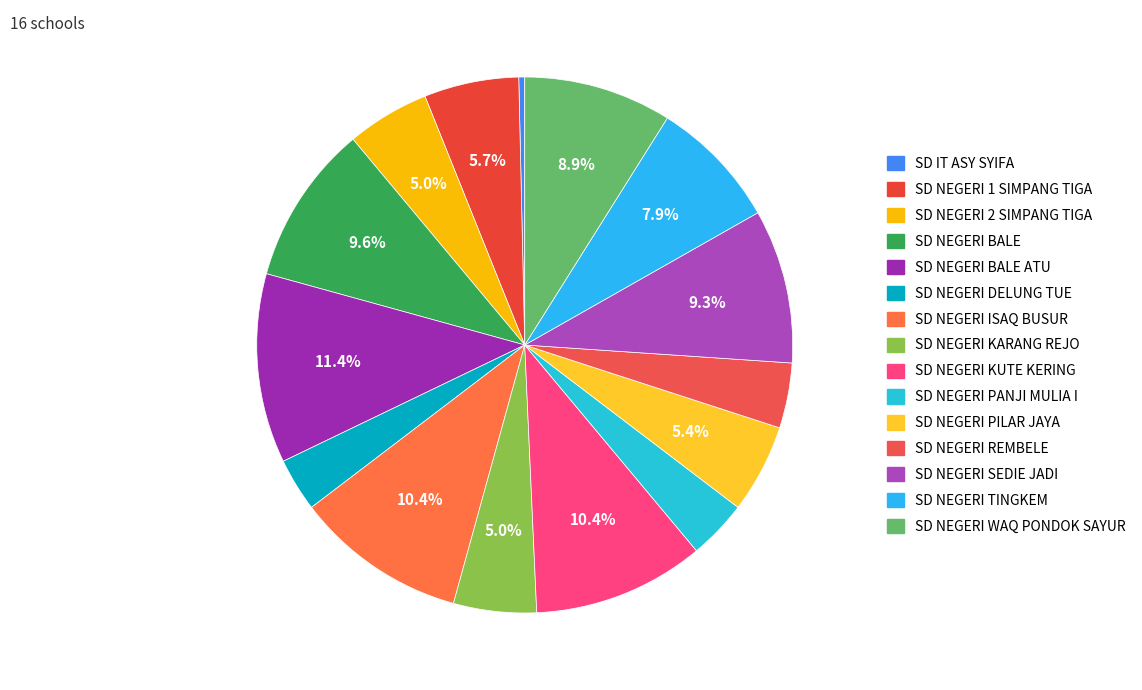

To the nearest percent, what is the average slice percentage?

7%